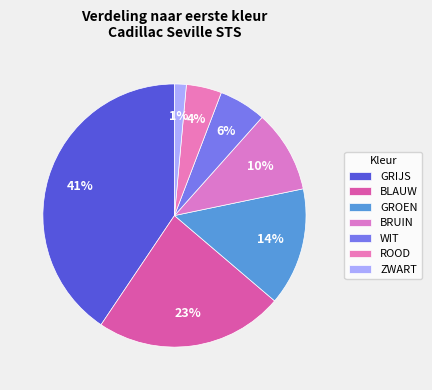

What percentage is NOT represented by GRIJS?

59.4%